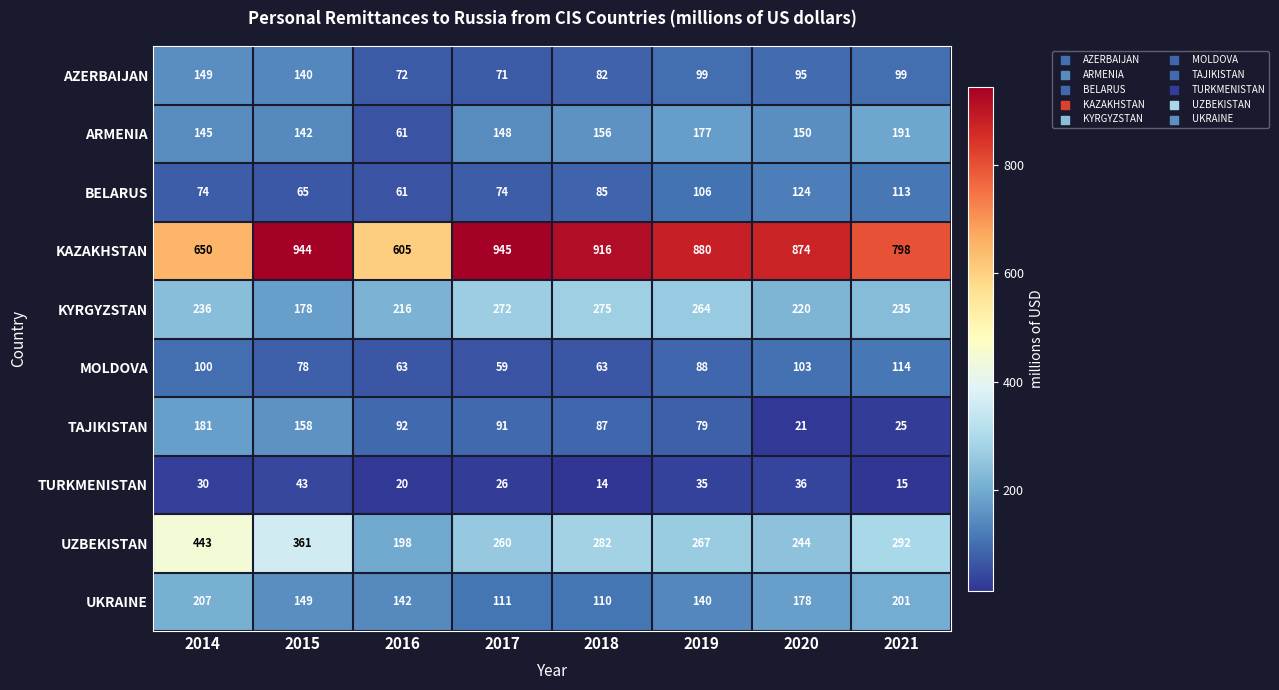

What is the average value of the UKRAINE series?

155